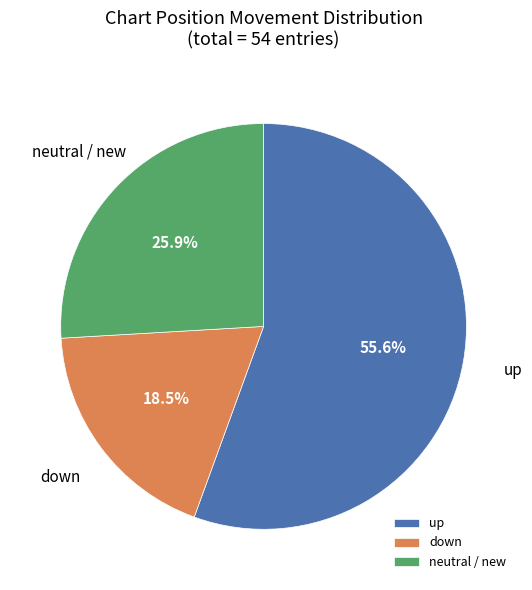

To the nearest percent, what is the difference between the largest and smallest slice percentages?

37%